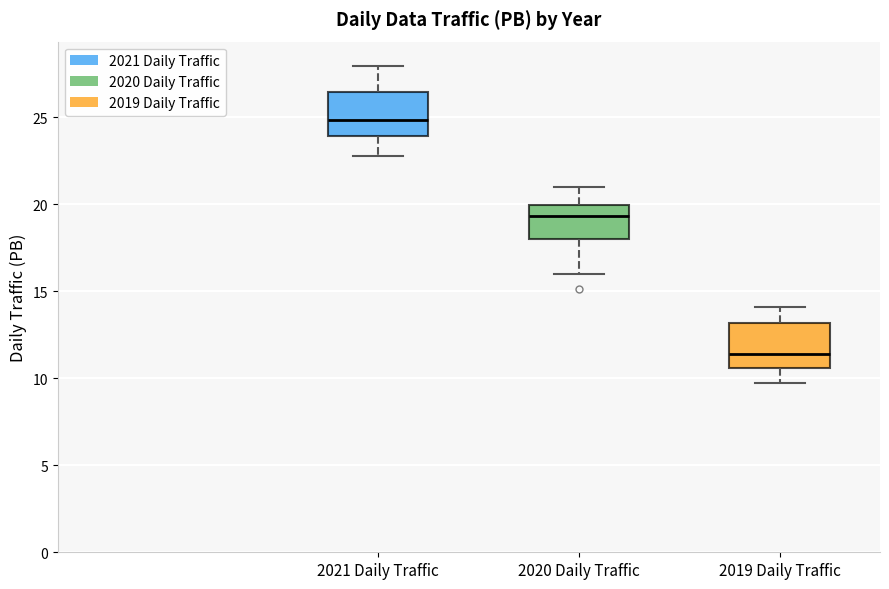

Where does the median line of the box for 2019 Daily Traffic sit on the y-axis? The values are not printed on the chart, so give them approximately, as read against the axis.

11.5